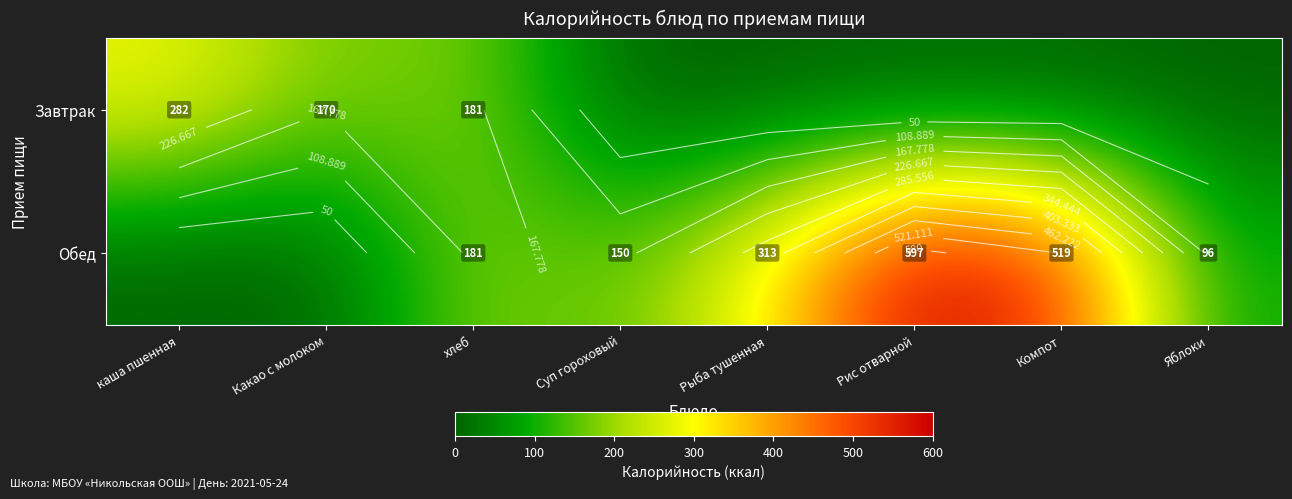

What is the sum of the Обед values at Рыба тушенная and Какао с молоком?

312.6